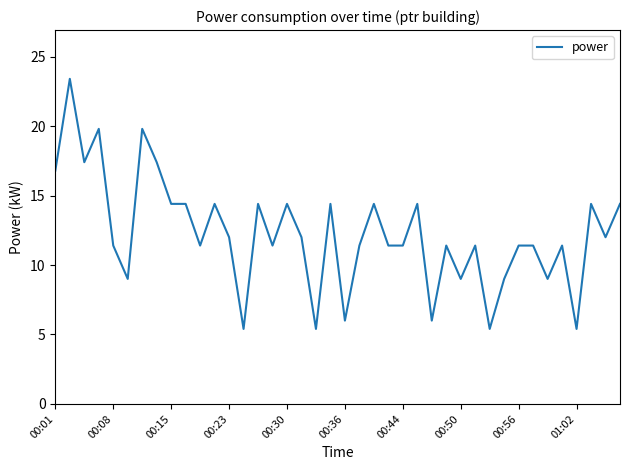

How many categories are shown in the chart?

40